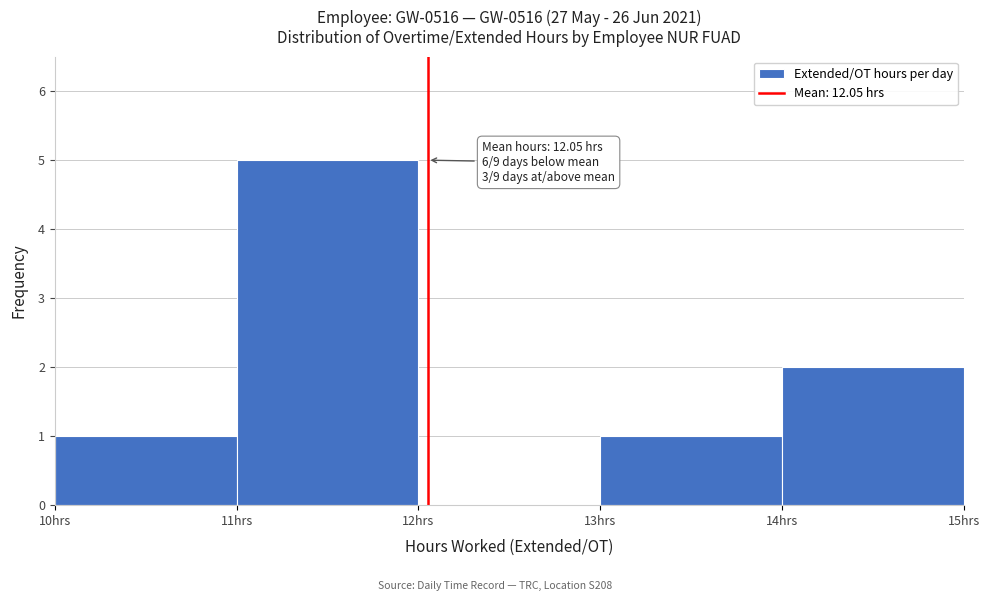

Over which range of the x-axis is the bar tallest?

11 to 12